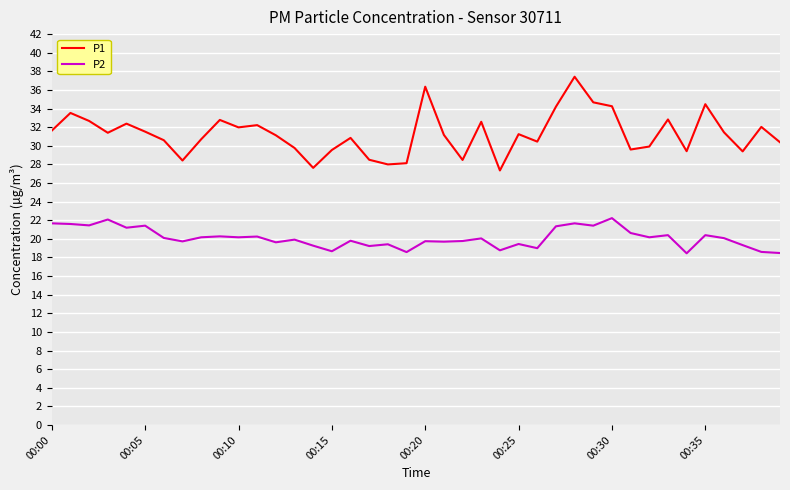

What is the maximum value for P1?

37.4